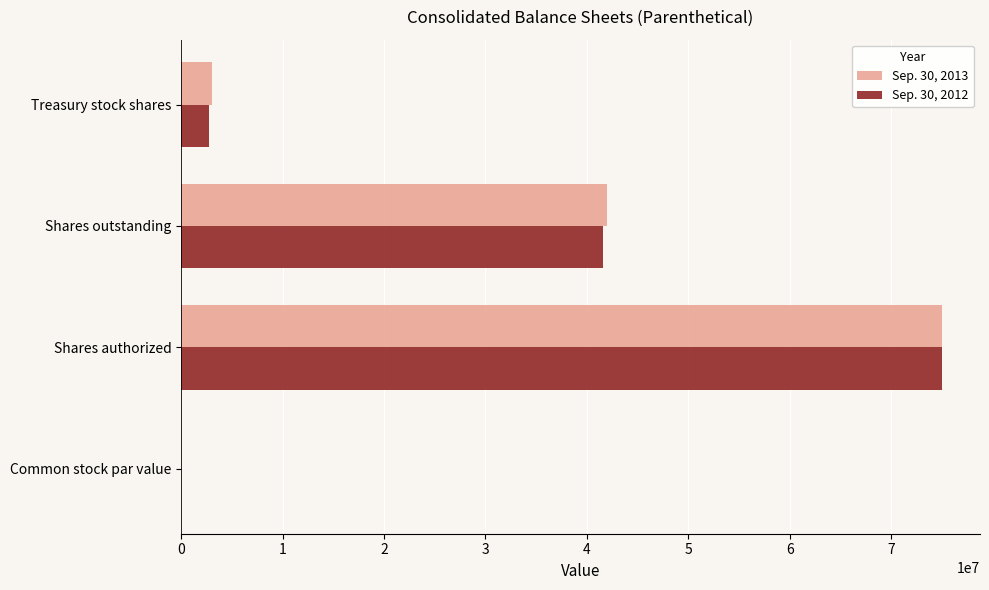

What is the greatest value displayed?

75000000.0